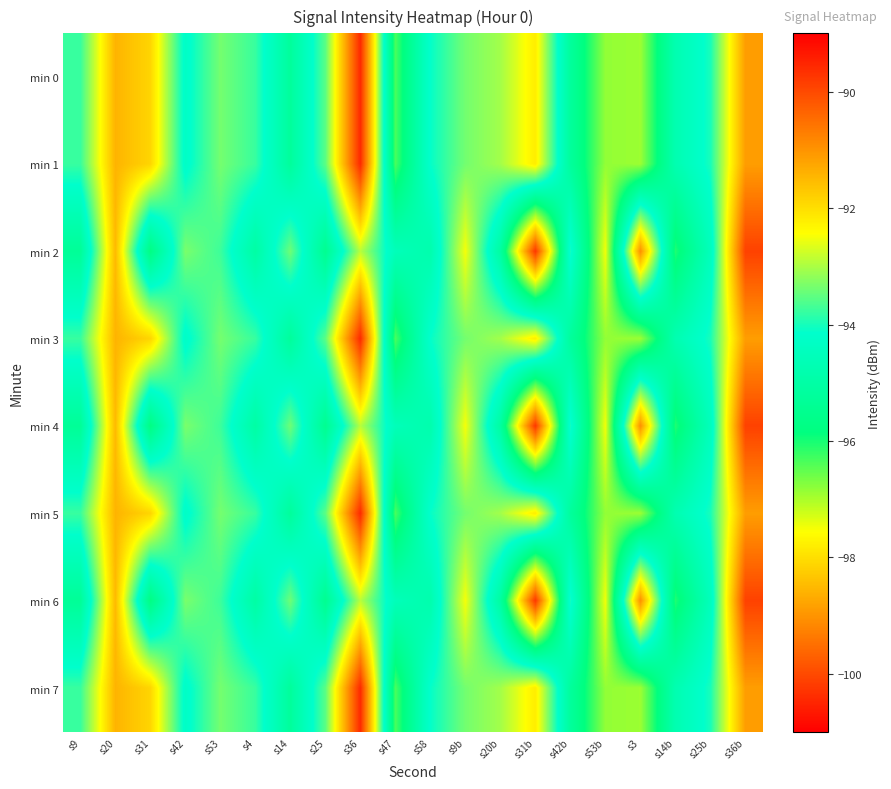

Reading left to right, what are all the values shown in this chart?

min 0: s9=-93.8	s20=-91.4	s31=-91.9	s42=-94.3	s53=-93.4	s4=-93.8	s14=-95.2	s25=-93.5	s36=-89.6	s47=-96.3	s58=-94.1	s9b=-93.4	s20b=-93.0	s31b=-92.2	s42b=-95.2	s53b=-96.8	s3=-96.9	s14b=-94.8	s25b=-94.0	s36b=-91.1
min 1: s9=-93.8	s20=-91.4	s31=-91.9	s42=-94.3	s53=-93.4	s4=-93.8	s14=-95.2	s25=-93.5	s36=-89.6	s47=-96.3	s58=-94.1	s9b=-93.4	s20b=-93.0	s31b=-92.2	s42b=-95.2	s53b=-96.8	s3=-96.9	s14b=-94.8	s25b=-94.0	s36b=-91.1
min 2: s9=-95.3	s20=-91.5	s31=-95.8	s42=-93.3	s53=-93.7	s4=-95.0	s14=-93.4	s25=-95.5	s36=-92.9	s47=-94.6	s58=-94.8	s9b=-92.5	s20b=-95.1	s31b=-100.2	s42b=-94.0	s53b=-97.5	s3=-91.0	s14b=-96.1	s25b=-94.5	s36b=-89.9
min 3: s9=-93.8	s20=-91.4	s31=-91.9	s42=-94.3	s53=-93.4	s4=-93.8	s14=-95.2	s25=-93.5	s36=-89.6	s47=-96.3	s58=-94.1	s9b=-93.4	s20b=-93.0	s31b=-92.2	s42b=-95.2	s53b=-96.8	s3=-96.9	s14b=-94.8	s25b=-94.0	s36b=-91.1
min 4: s9=-95.3	s20=-91.5	s31=-95.8	s42=-93.3	s53=-93.7	s4=-95.0	s14=-93.4	s25=-95.5	s36=-92.9	s47=-94.6	s58=-94.8	s9b=-92.5	s20b=-95.1	s31b=-100.2	s42b=-94.0	s53b=-97.5	s3=-91.0	s14b=-96.1	s25b=-94.5	s36b=-89.9
min 5: s9=-93.8	s20=-91.4	s31=-91.9	s42=-94.3	s53=-93.4	s4=-93.8	s14=-95.2	s25=-93.5	s36=-89.6	s47=-96.3	s58=-94.1	s9b=-93.4	s20b=-93.0	s31b=-92.2	s42b=-95.2	s53b=-96.8	s3=-96.9	s14b=-94.8	s25b=-94.0	s36b=-91.1
min 6: s9=-95.3	s20=-91.5	s31=-95.8	s42=-93.3	s53=-93.7	s4=-95.0	s14=-93.4	s25=-95.5	s36=-92.9	s47=-94.6	s58=-94.8	s9b=-92.5	s20b=-95.1	s31b=-100.2	s42b=-94.0	s53b=-97.5	s3=-91.0	s14b=-96.1	s25b=-94.5	s36b=-89.9
min 7: s9=-93.8	s20=-91.4	s31=-91.9	s42=-94.3	s53=-93.4	s4=-93.8	s14=-95.2	s25=-93.5	s36=-89.6	s47=-96.3	s58=-94.1	s9b=-93.4	s20b=-93.0	s31b=-92.2	s42b=-95.2	s53b=-96.8	s3=-96.9	s14b=-94.8	s25b=-94.0	s36b=-91.1